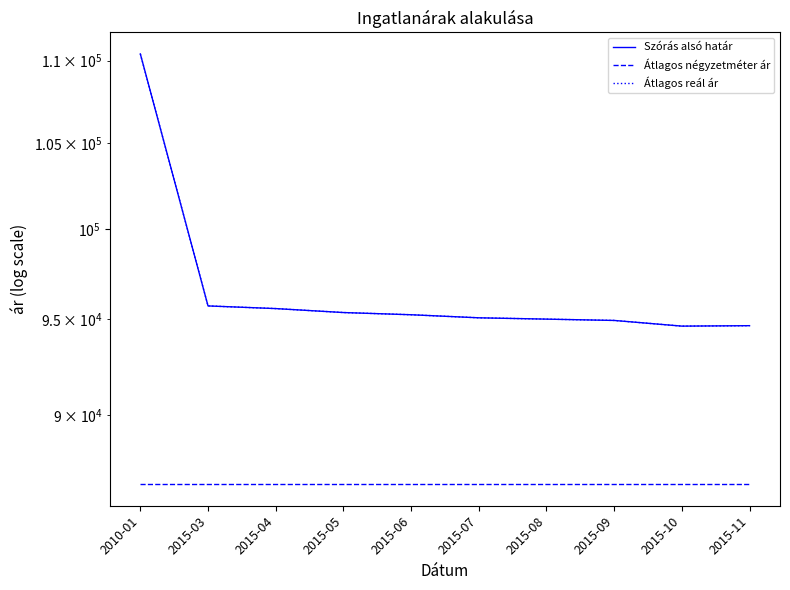

True or false: Átlagos négyzetméter ár has more than 1 points higher than both neighbors.

False